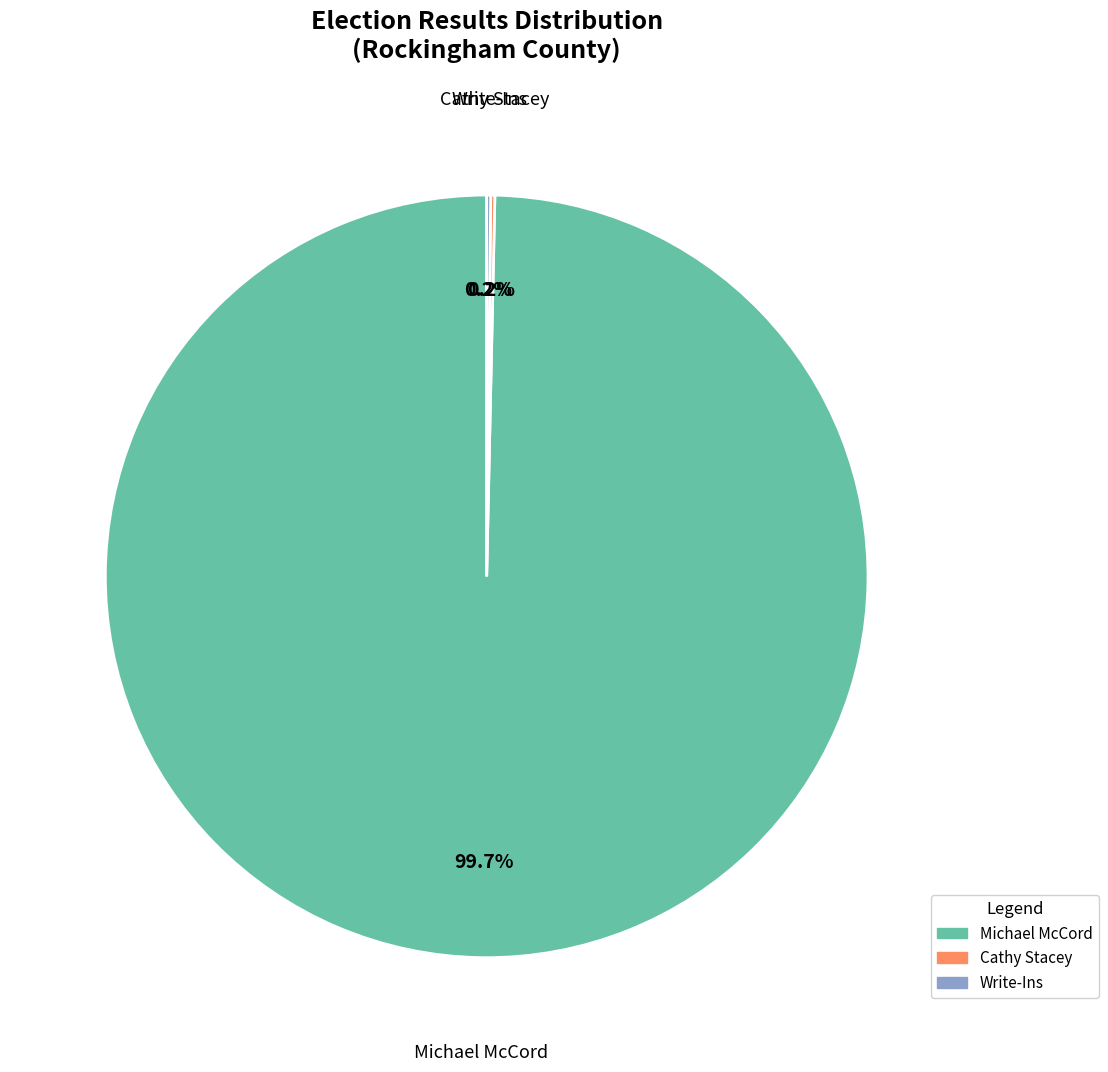

What percentage is the Michael McCord slice, to the nearest percent?

100%